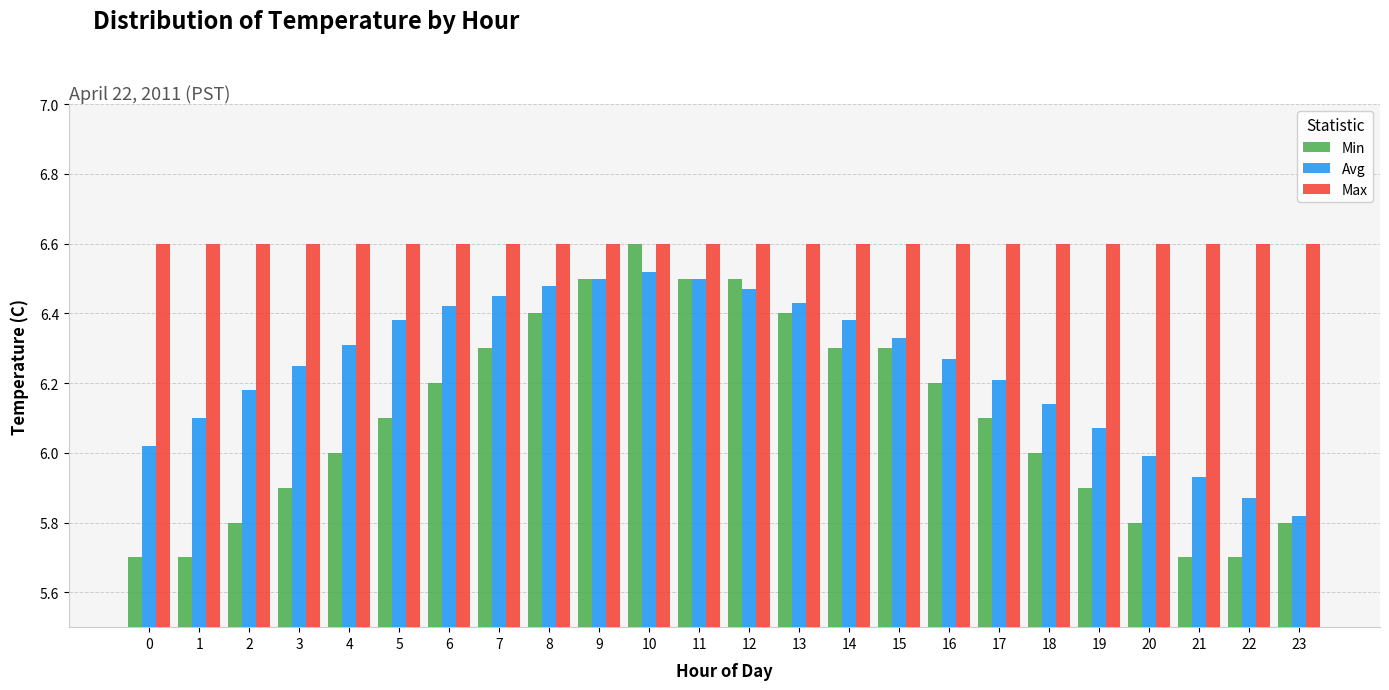

Which series has the largest range (max minus min)?

Min